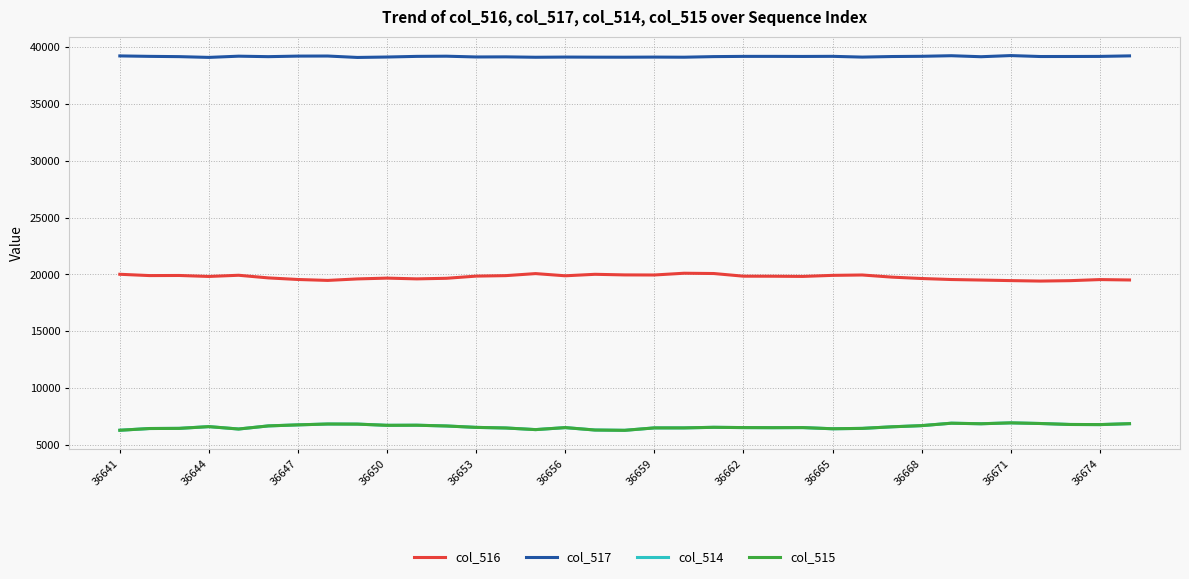

True or false: col_514 and col_516 cross at least once.

False